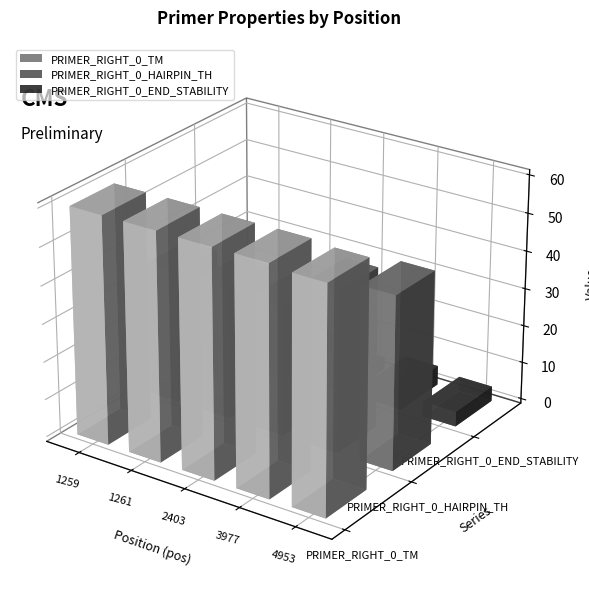

Reading right to left, extract all data points from this chart.

PRIMER_RIGHT_0_TM: 59.4	60.1	60.0	60.1	60.0
PRIMER_RIGHT_0_HAIRPIN_TH: 45.8	42.5	34.4	34.9	34.9
PRIMER_RIGHT_0_END_STABILITY: 4.0	5.1	3.2	5.4	3.6